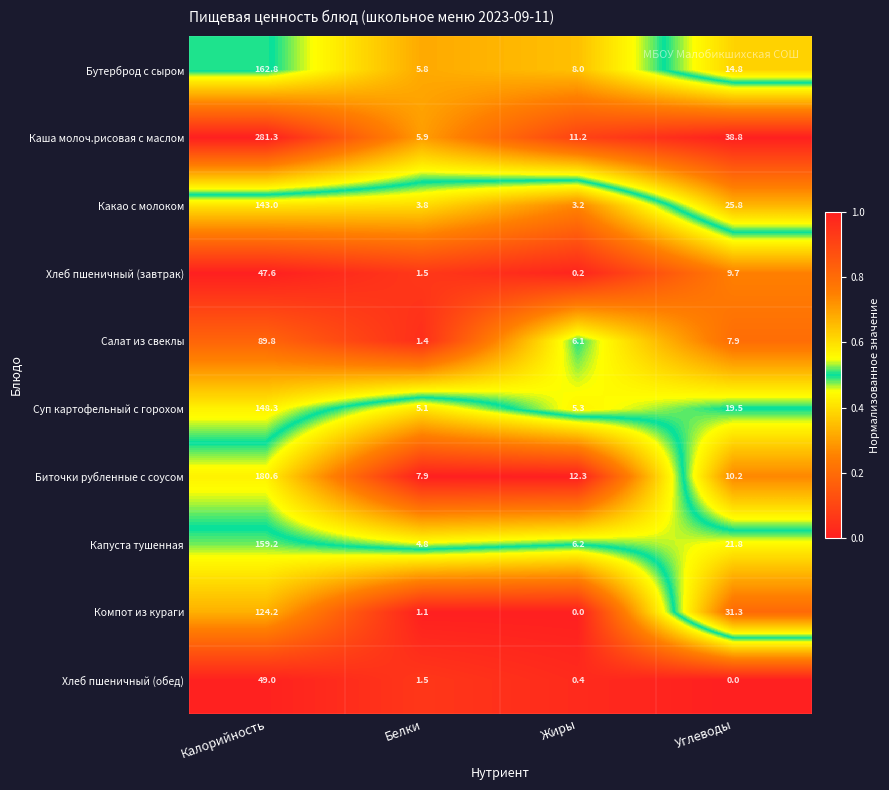

Which category has the highest value across all series?

Калорийность